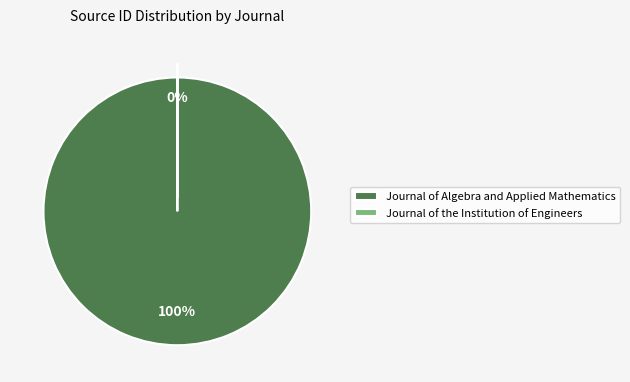

True or false: Journal of the Institution of Engineers accounts for 0% of the total.

True